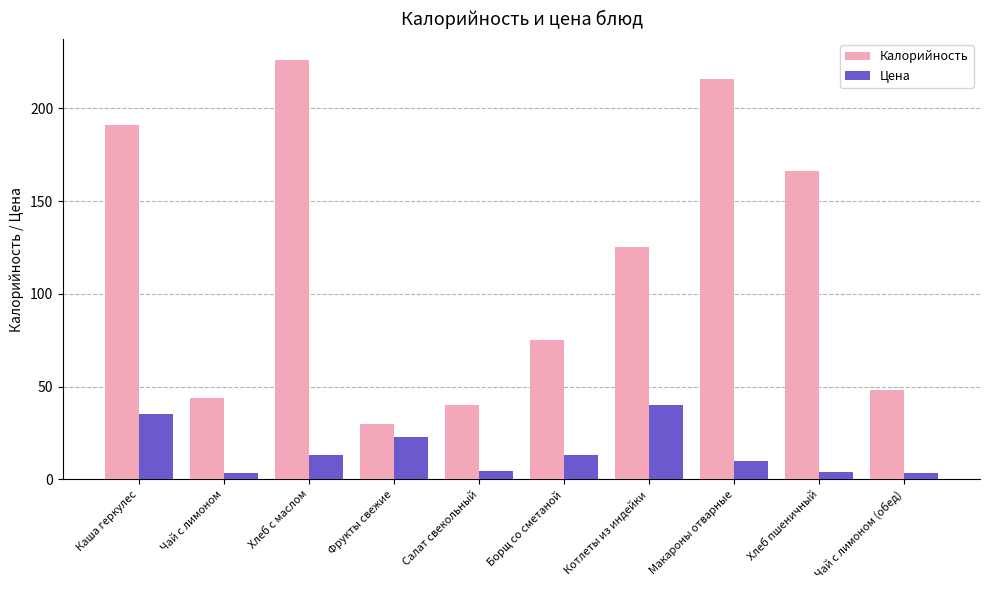

At how many categories does at least one series exceed 128?

4